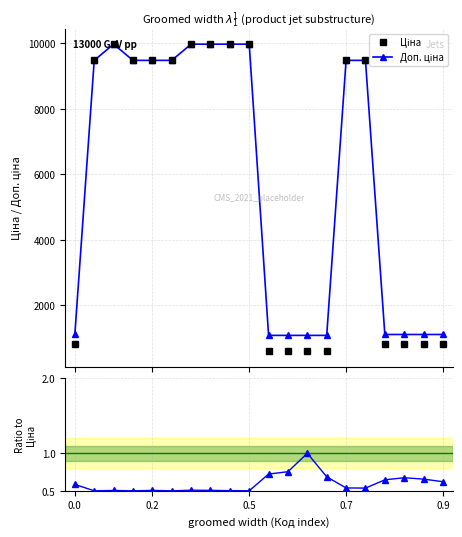

Count the number of categories in the chart.

20